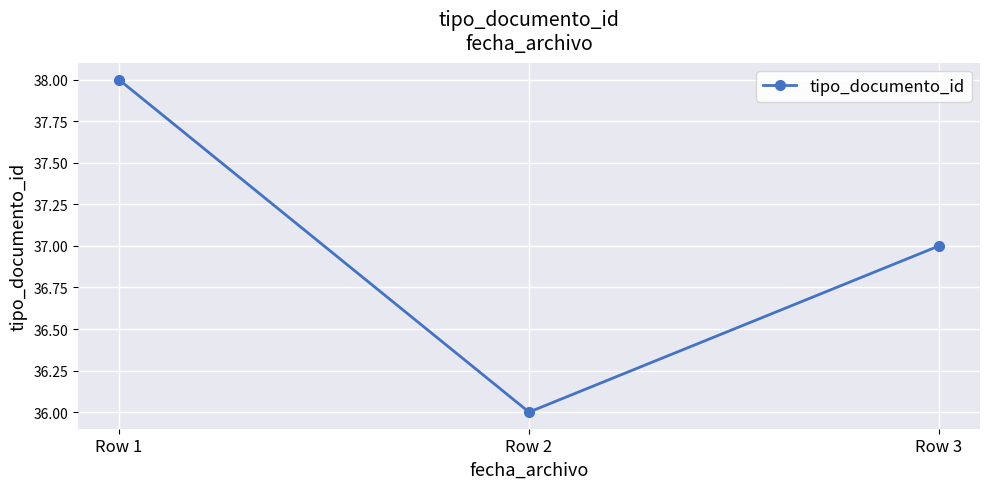

Rank the categories by value from lowest to highest.

Row 2, Row 3, Row 1